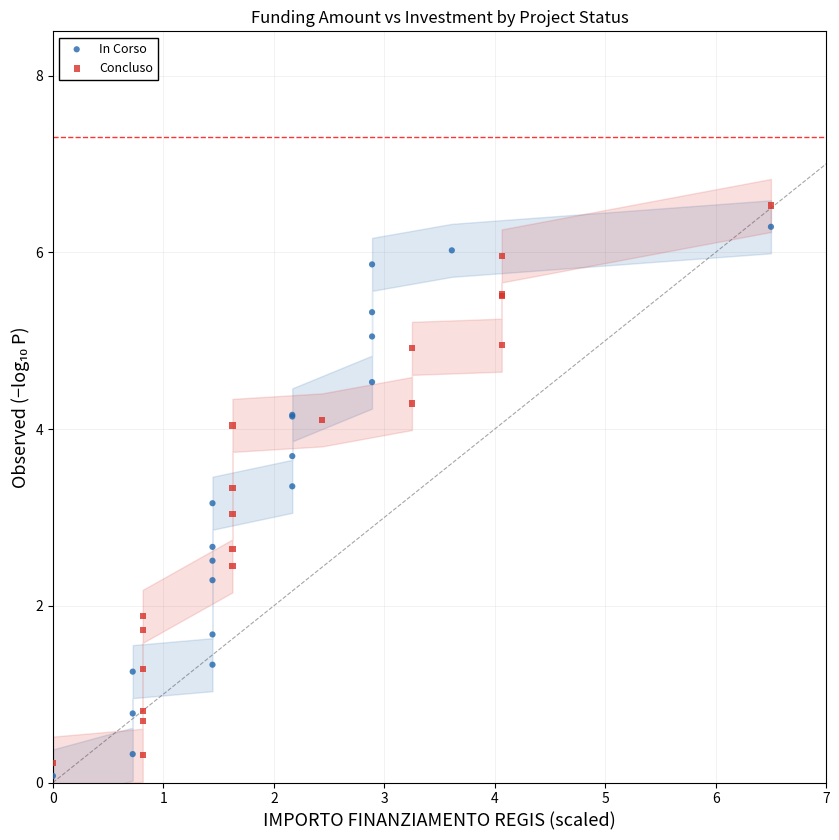

Which series has the largest Y range (max minus min)?

Concluso